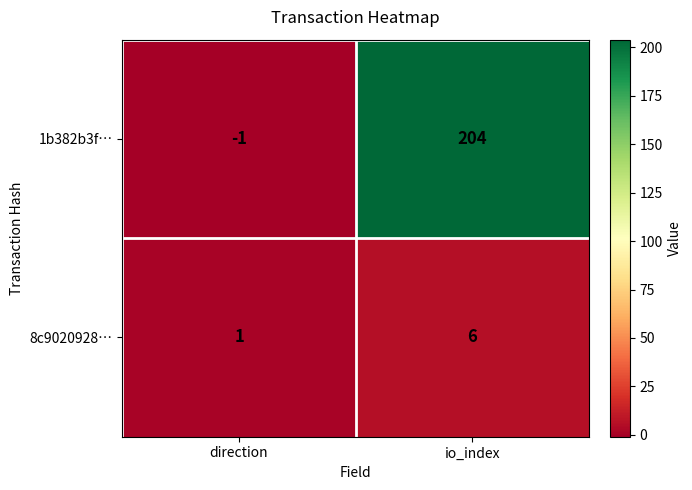

At which label is 1b382b3f… closest to 101?

direction